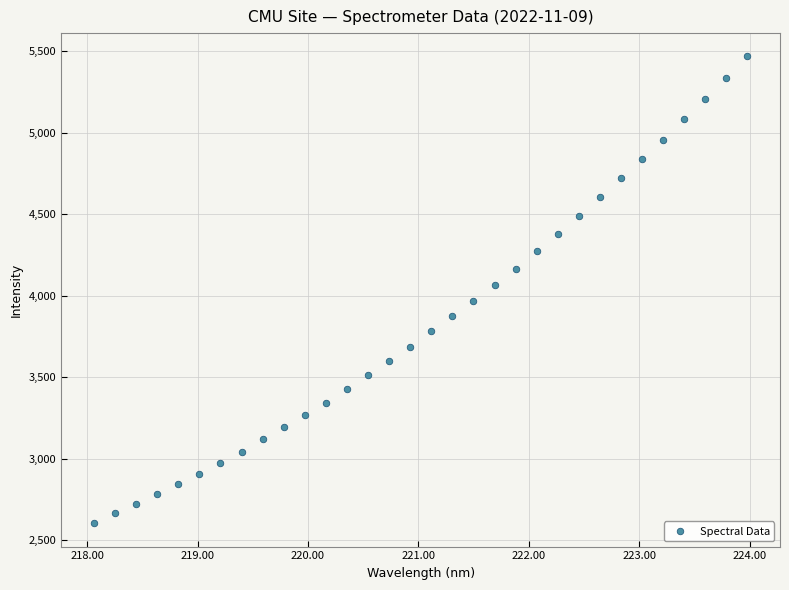

What is the range of Y values (max minus min)?

2861.0